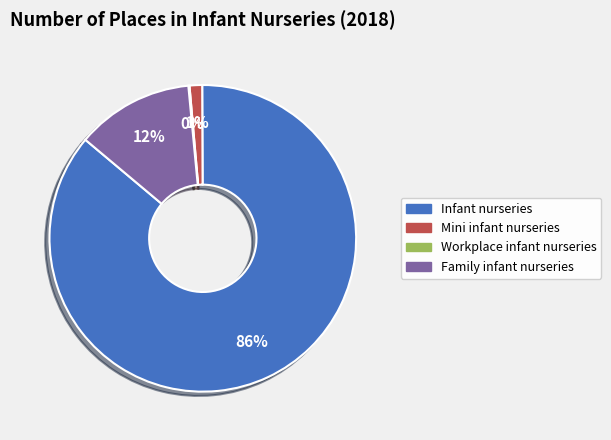

Does any single category account for the majority?

Yes